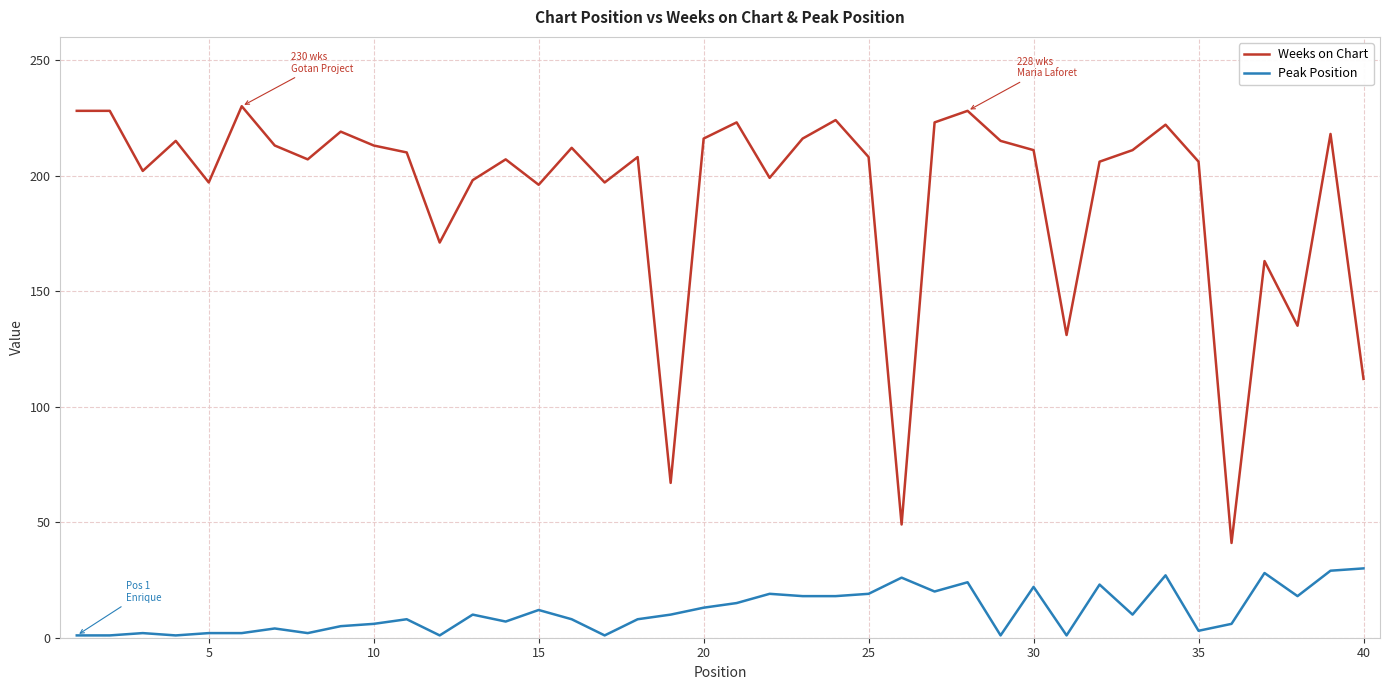

True or false: Peak Position and Weeks on Chart cross at least once.

False